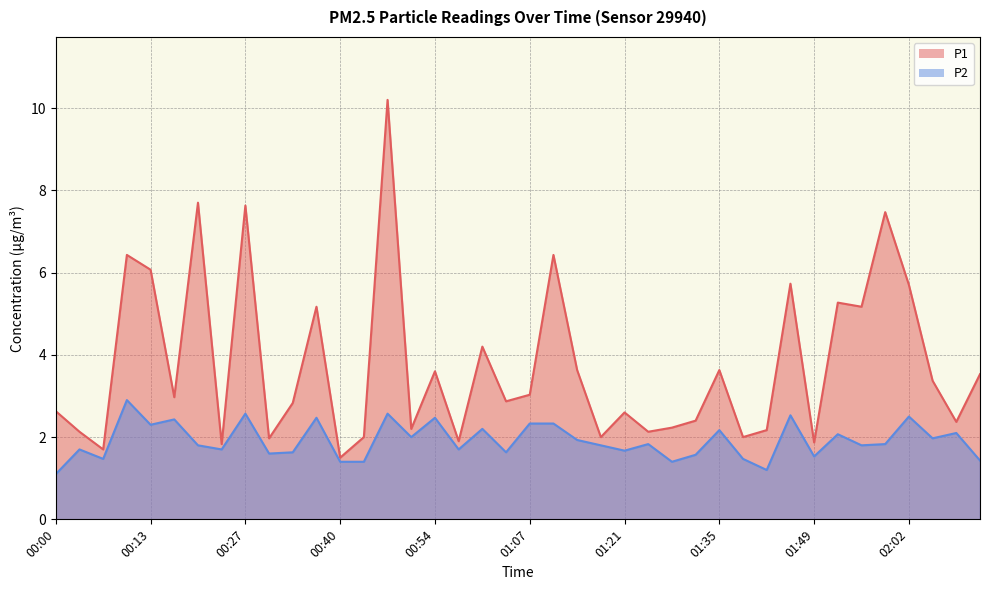

Between 01:25 and 02:06, which series saw the biggest shift?

P1